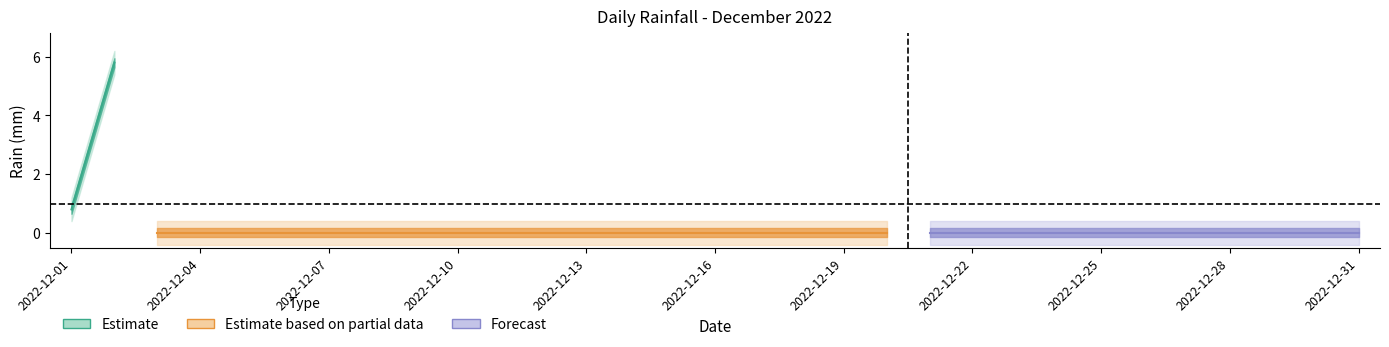

What is the difference between the second highest and second lowest values?

0.8